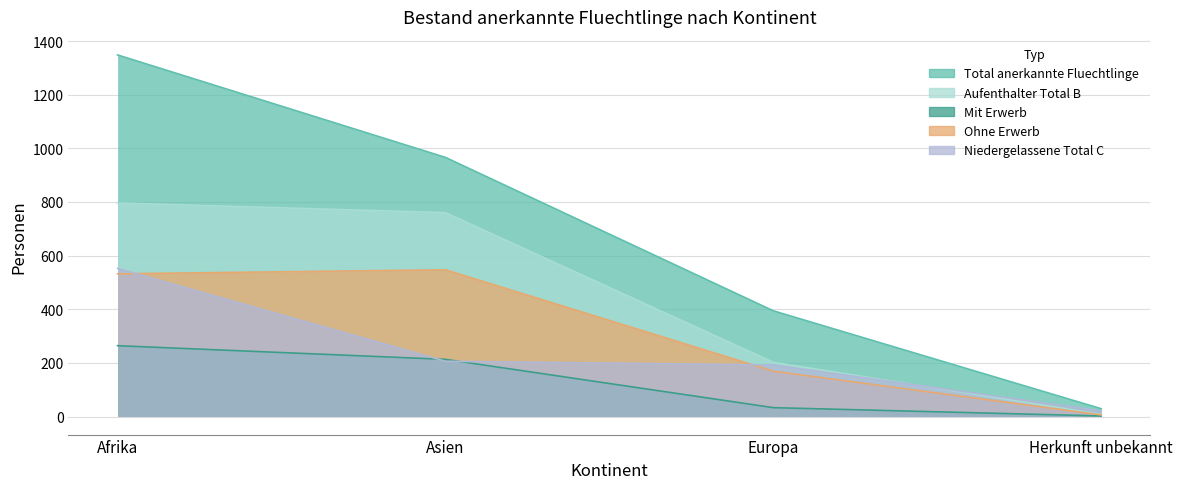

True or false: Aufenthalter Total B and Total anerkannte Fluechtlinge cross at least once.

False